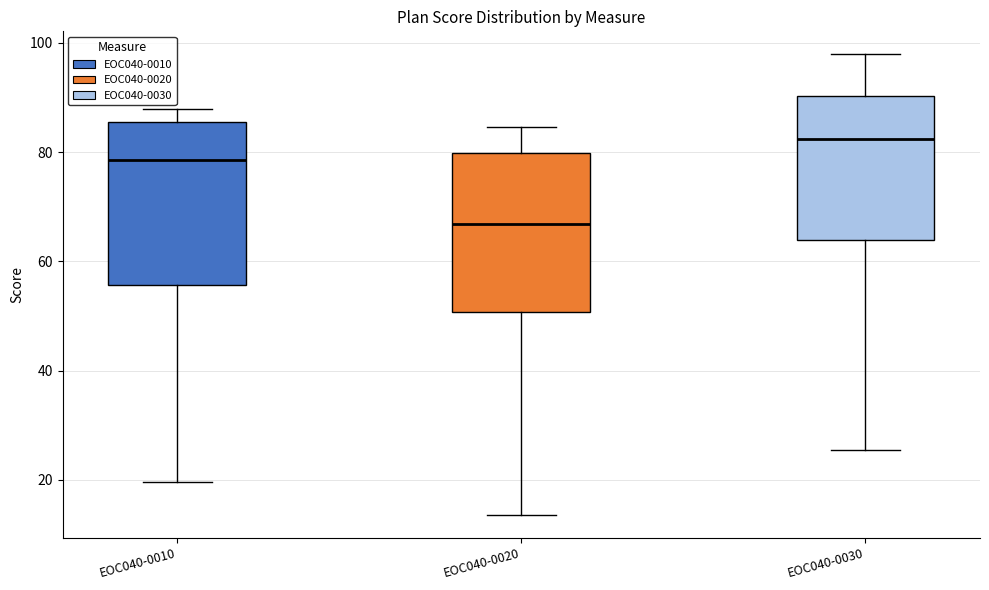

Reading left to right, transcribe this box plot: for each box, give where its median line is, the range the box spans, and where its two whiskers end, as read against the y-axis. The values are not printed on the chart, so give them approximately, as read against the axis.

EOC040-0010: median 78, box 56 to 86, whiskers 20 to 88
EOC040-0020: median 66, box 50 to 80, whiskers 14 to 84
EOC040-0030: median 82, box 64 to 90, whiskers 26 to 98